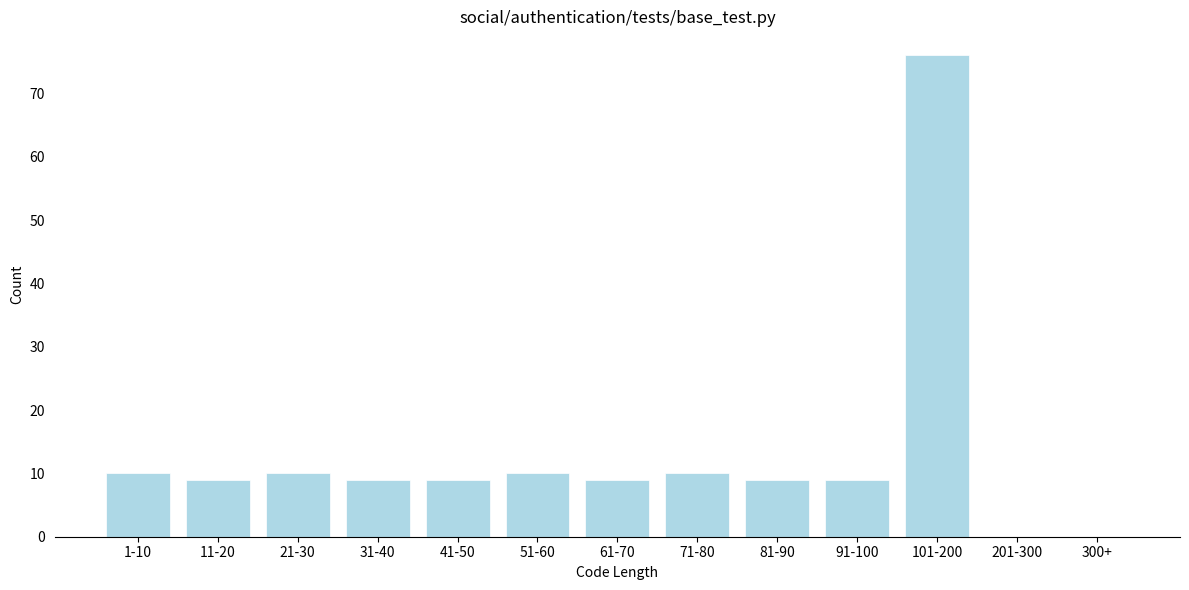

Reading right to left, extract all data points from this chart.

300+=0	201-300=0	101-200=76	91-100=9	81-90=9	71-80=10	61-70=9	51-60=10	41-50=9	31-40=9	21-30=10	11-20=9	1-10=10